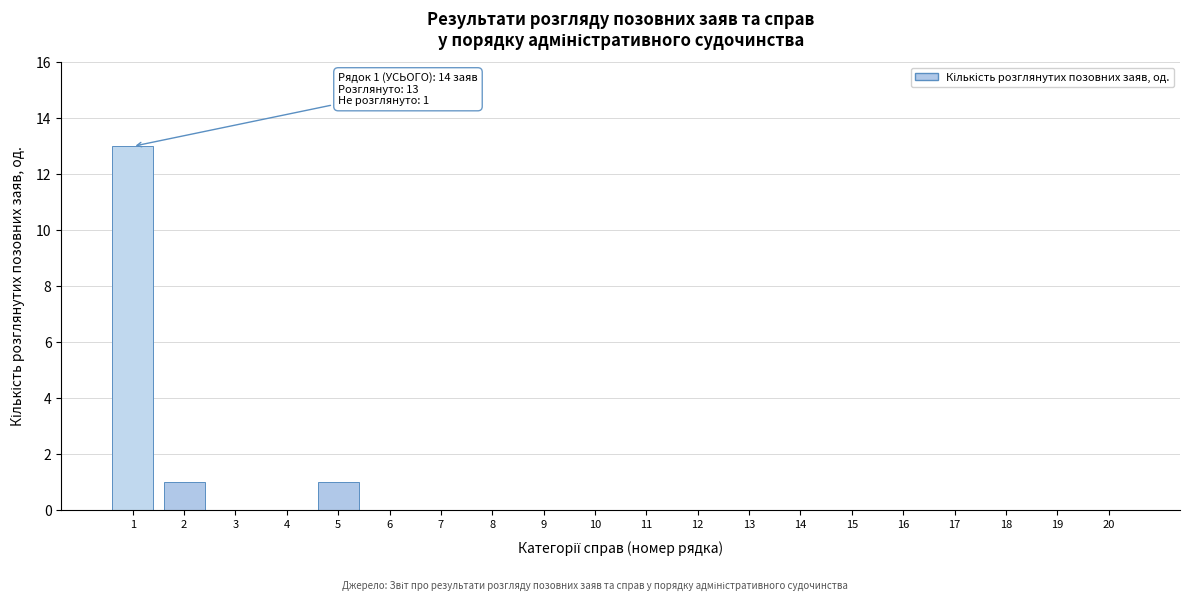

Reading left to right, list all the values displayed in this chart.

1=13	2=1	3=0	4=0	5=1	6=0	7=0	8=0	9=0	10=0	11=0	12=0	13=0	14=0	15=0	16=0	17=0	18=0	19=0	20=0